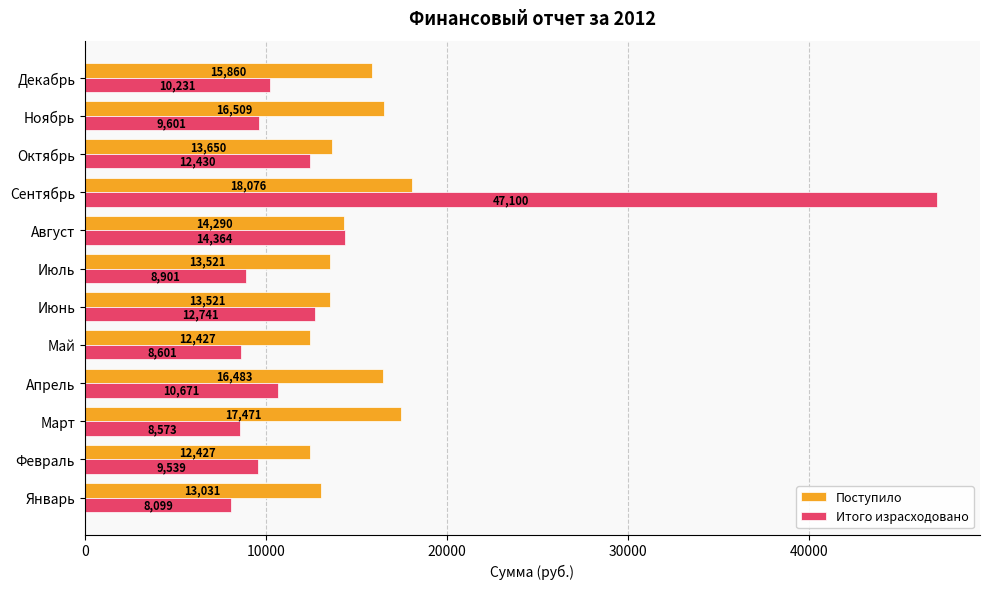

Count the number of data series in this chart.

2